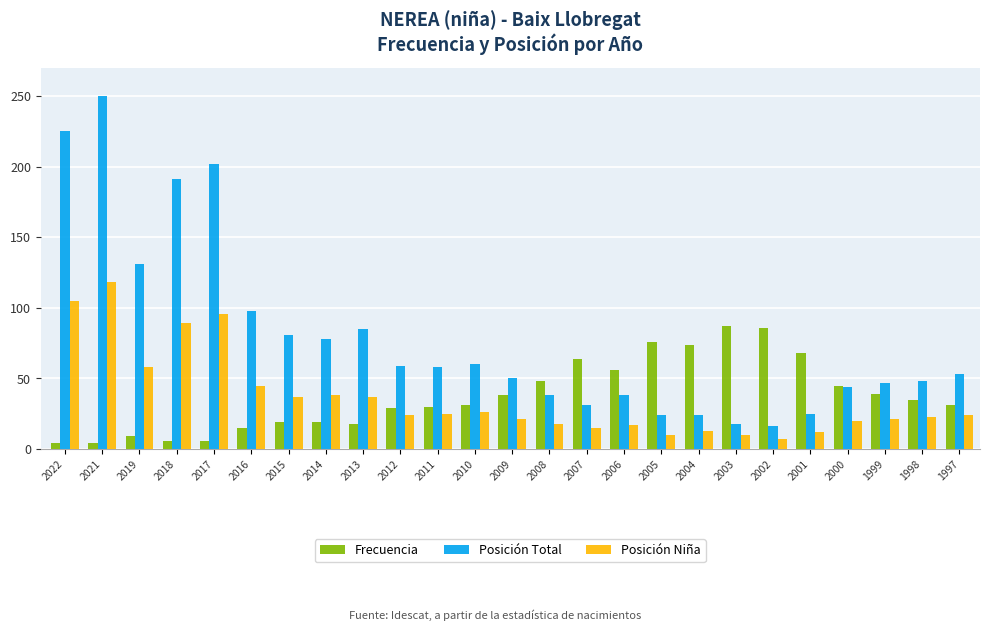

How many values in the Posición Total series are below 53?

12